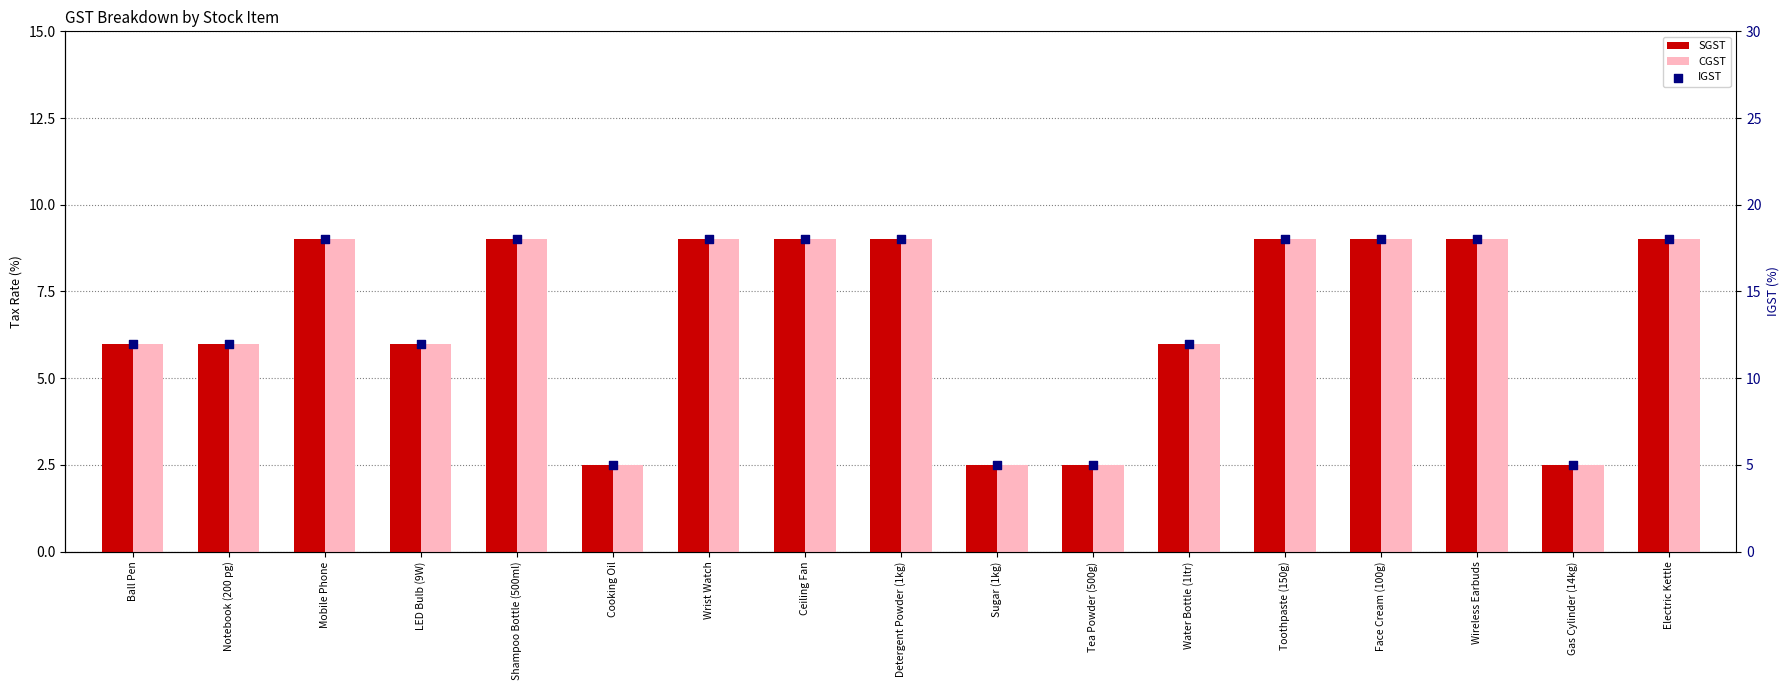

Is the value of SGST at Notebook (200 pg) greater than the value of CGST at Electric Kettle?

No